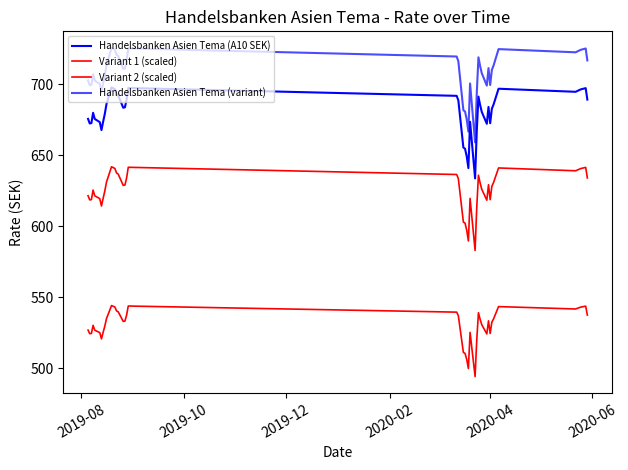

In Variant 2 (scaled), how many points are lower than both neighbors (excluding endpoints)?

8